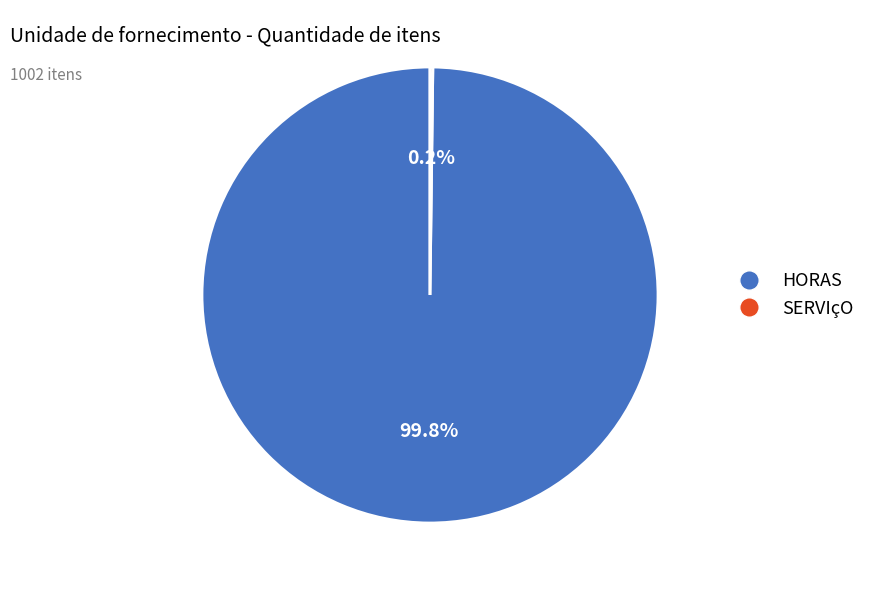

Is HORAS the majority of the pie?

Yes